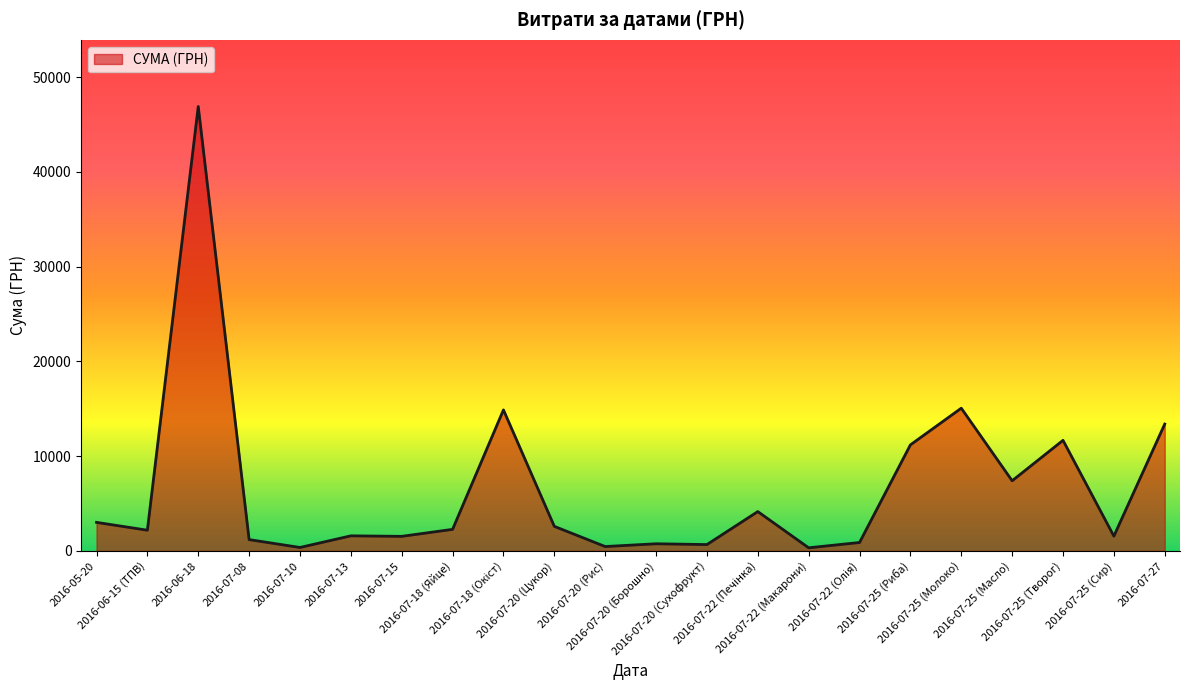

What is the difference between the maximum and minimum values?

46573.0